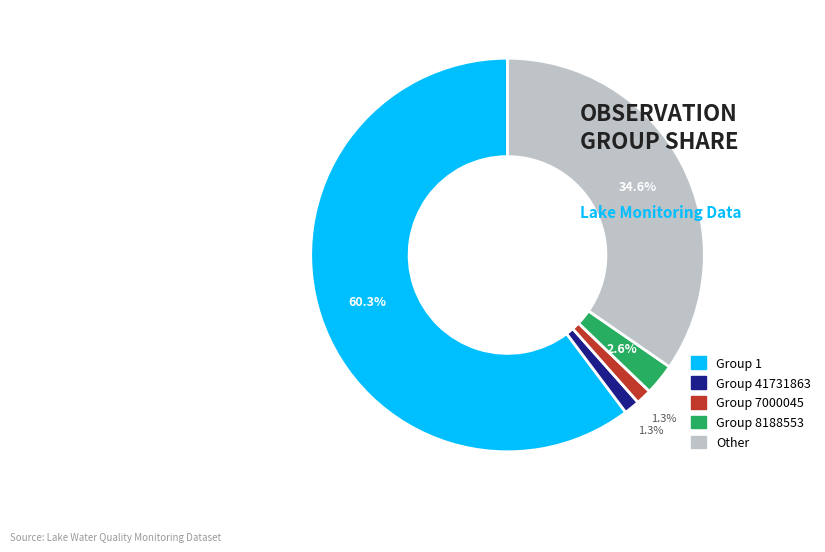

Count the number of slices in the pie.

5